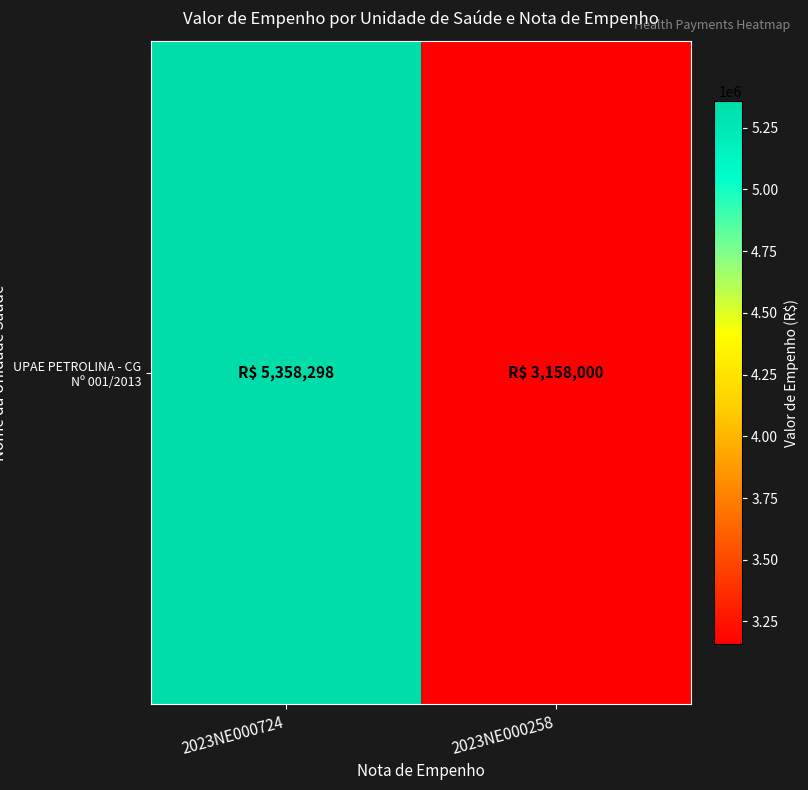

What is the minimum value shown in the chart?

3158000